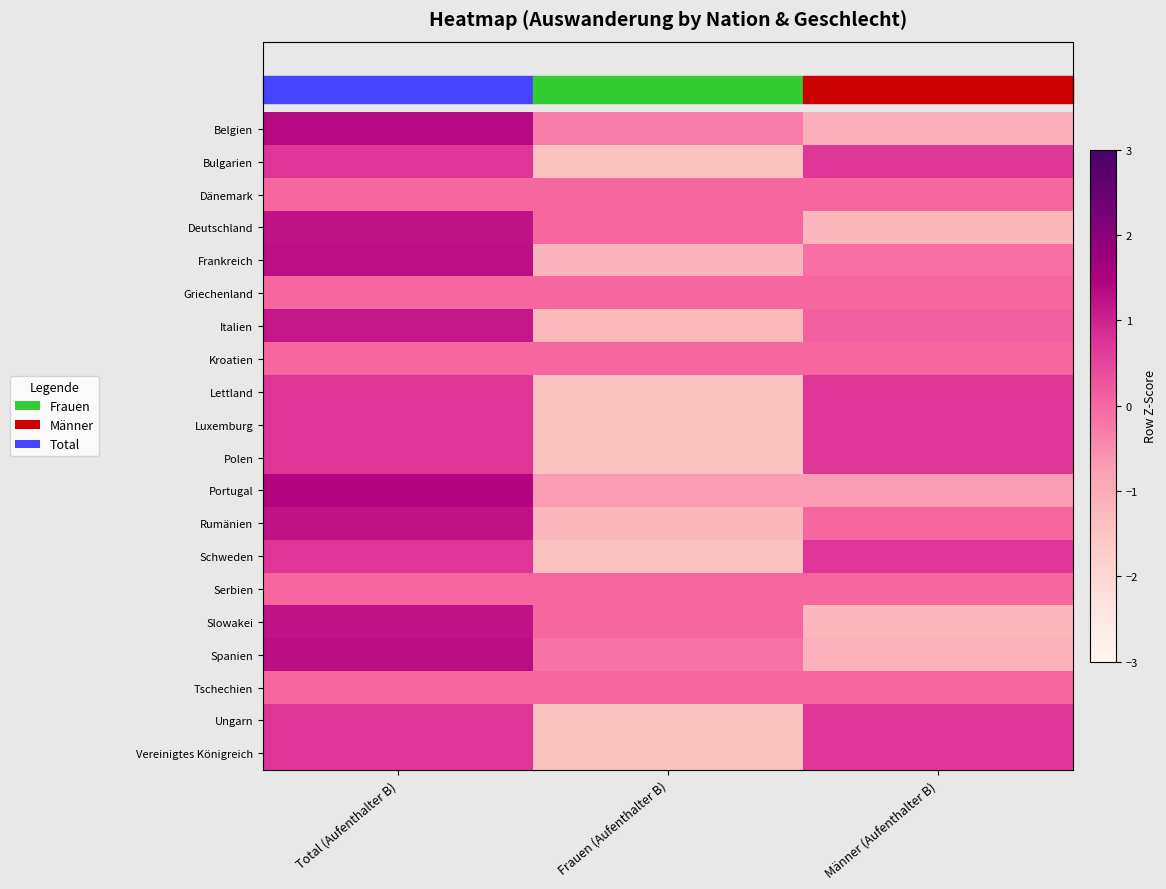

Is it true that Polen equals 1.2 at Männer (Aufenthalter B)?

False